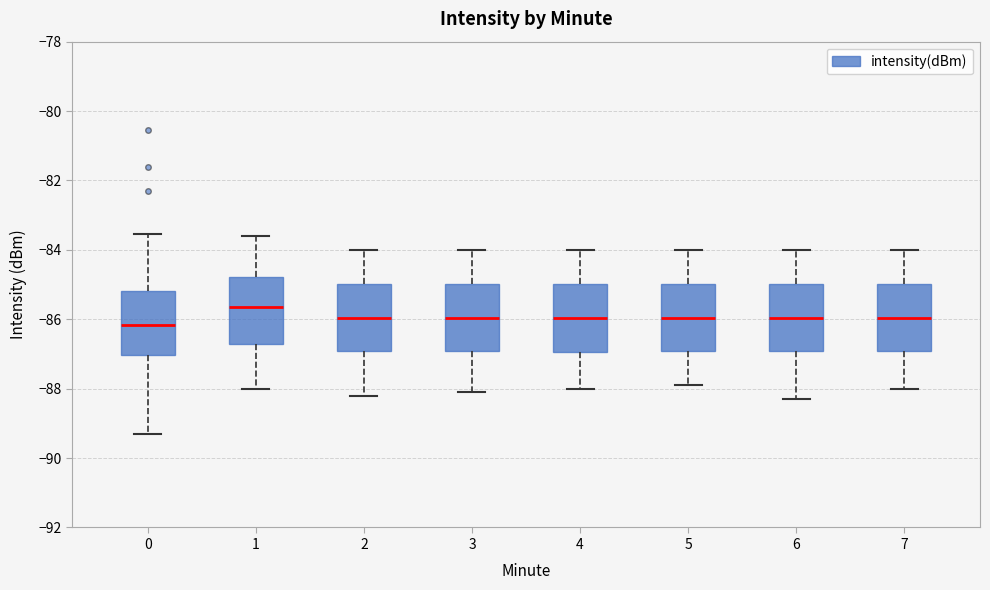

Where does the upper whisker of the box at x = 6 end on the y-axis? The values are not printed on the chart, so give them approximately, as read against the axis.

-84.0